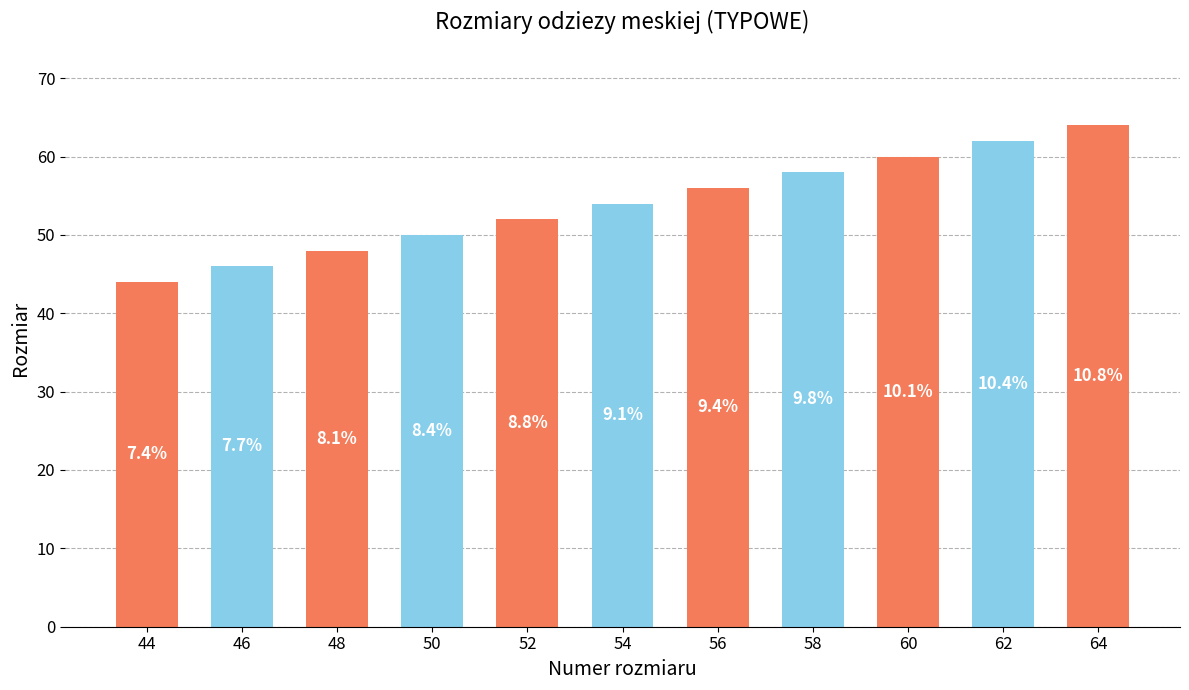

How many bars are there in total?

11